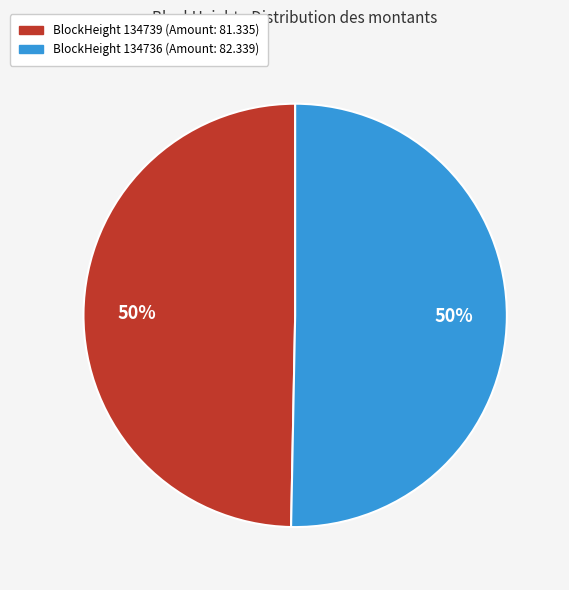

Do BlockHeight 134736 (Amount: 82.339) and BlockHeight 134739 (Amount: 81.335) together represent more than half of the pie?

Yes